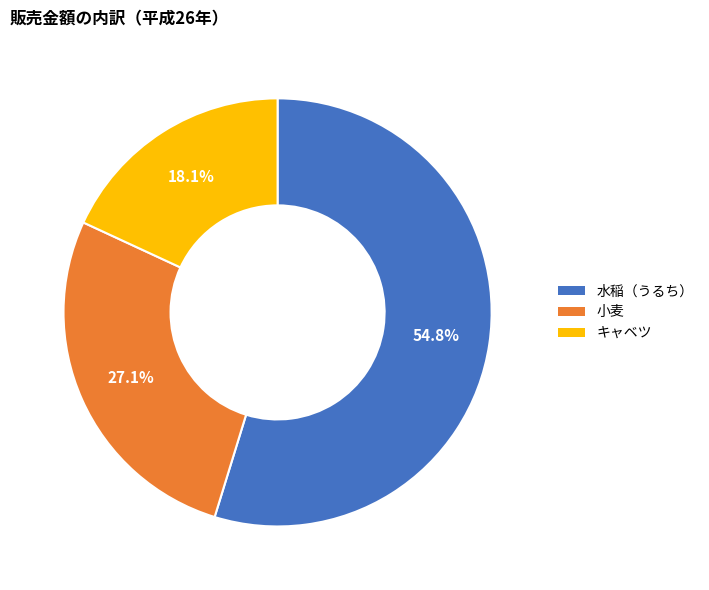

Does any single category account for the majority?

Yes